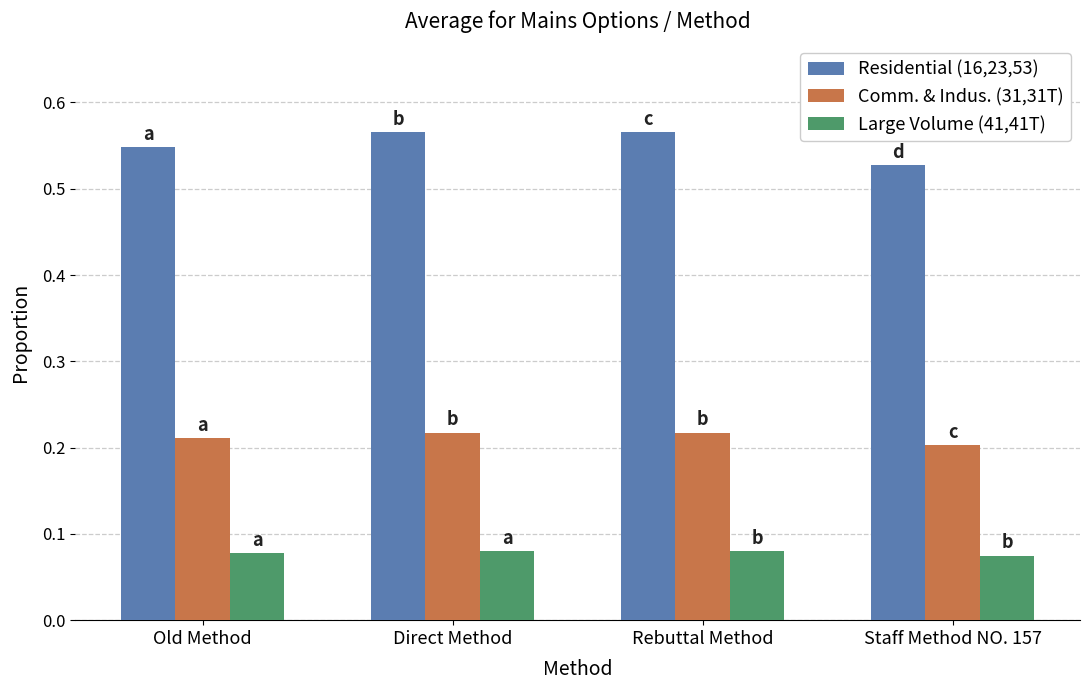

Is it true that Large Volume (41,41T) equals 0.0 at Rebuttal Method?

False